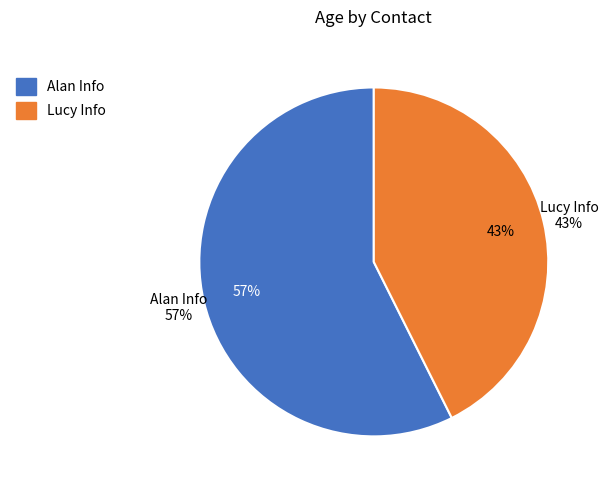

How many slices are in this pie chart?

2